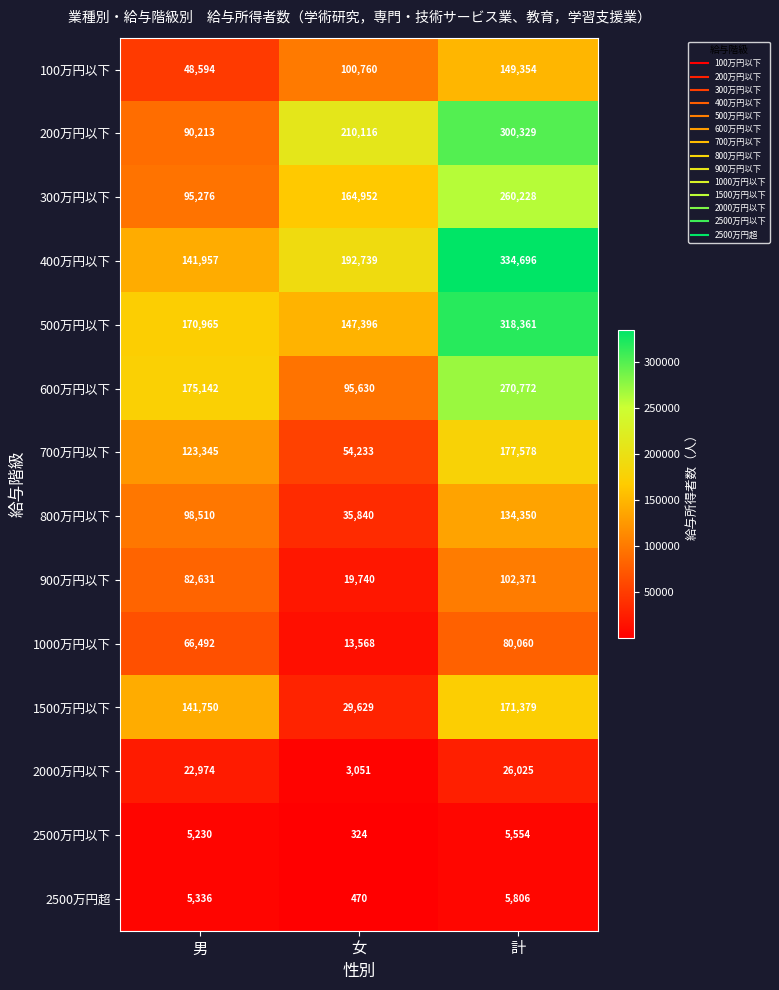

How many series are shown in this chart?

14